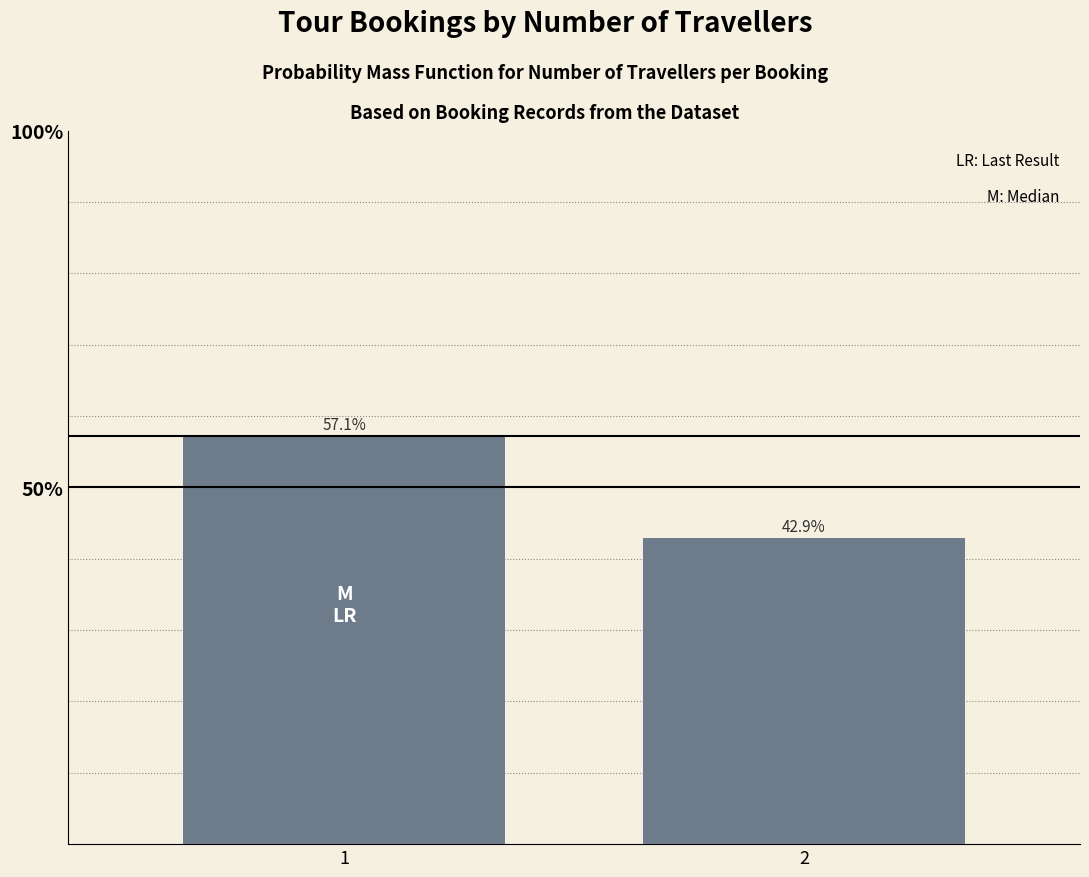

At which label does the data first exceed 57?

1